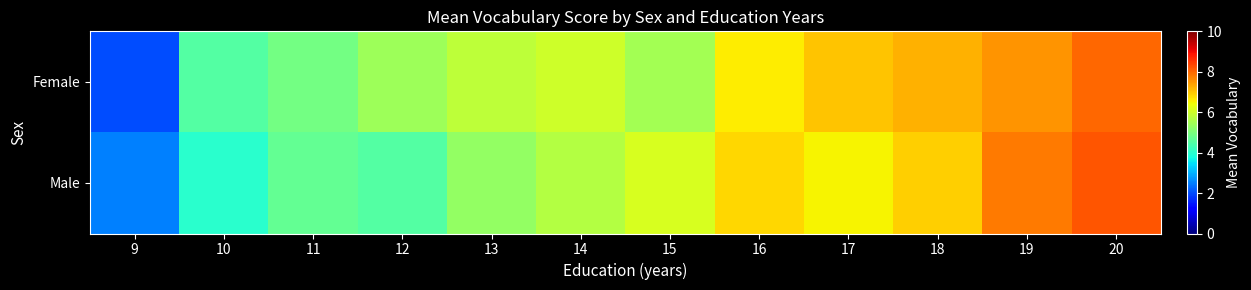

What is the difference between the highest and lowest values at 11?

0.2